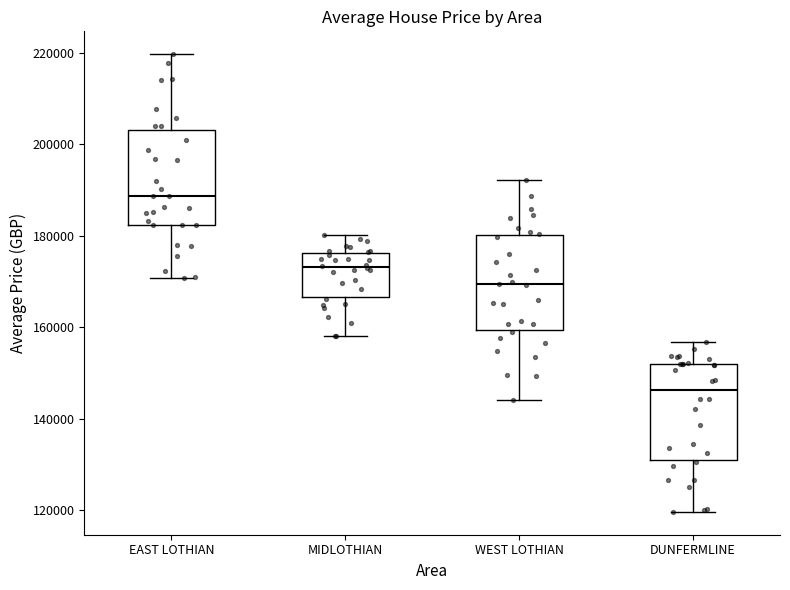

Which box's median line is the highest?

EAST LOTHIAN